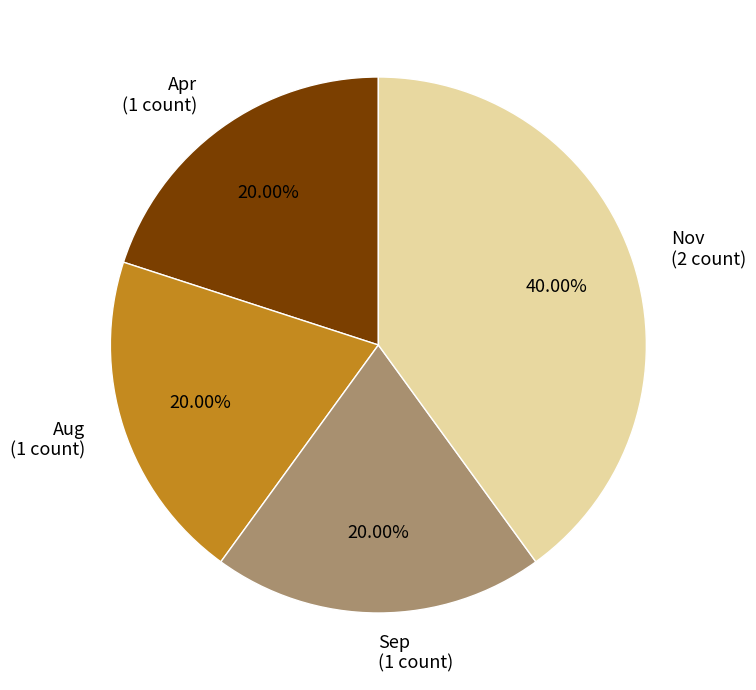

Count the number of slices in the pie.

4